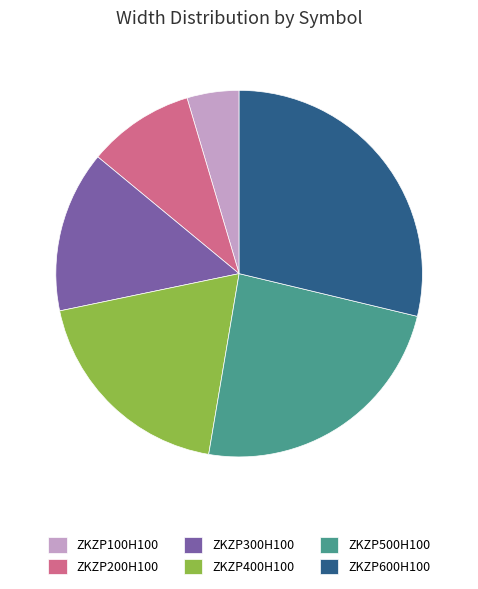

The ZKZP300H100 slice represents 14% of the pie. True or false?

True